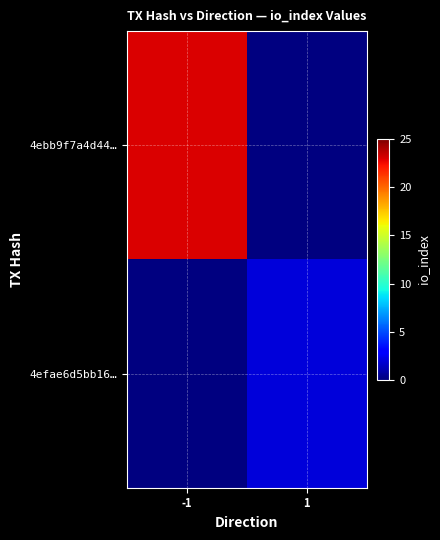

Rank the series by their maximum value, from highest to lowest.

4ebb9f7a4d44…, 4efae6d5bb16…